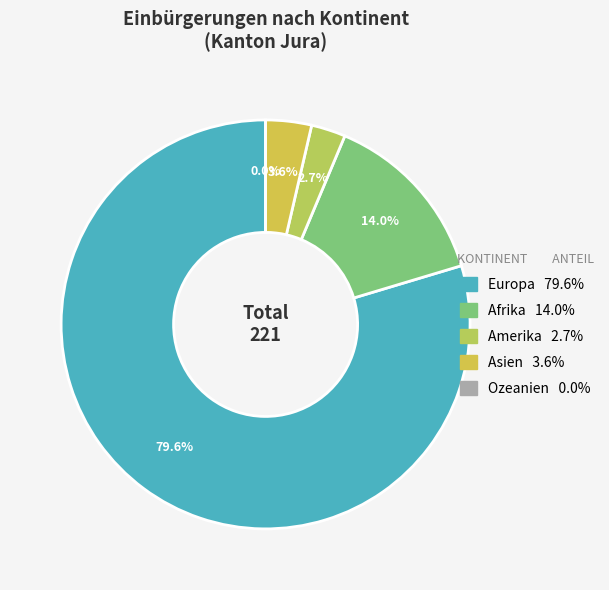

Rank the categories by value from highest to lowest.

Europa, Afrika, Asien, Amerika, Ozeanien